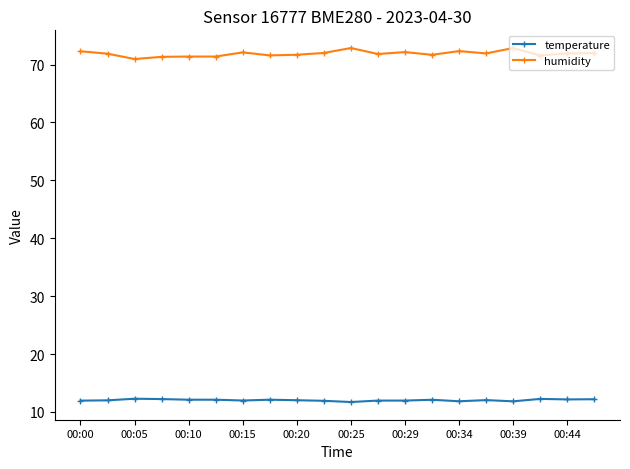

What is the value of the temperature point at the 14th from the left?

12.1